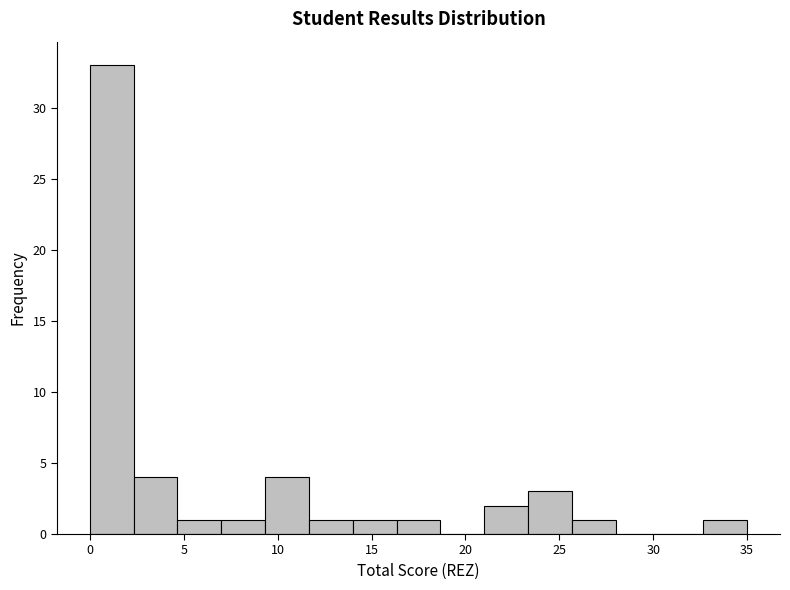

Reading left to right, transcribe this chart: for each bar, give the range it covers on the x-axis and its height. Neither the bar edges nor the heights are printed on the chart, so give them approximately, as read against the axes.

0.0 to 2.5: 33
2.5 to 4.5: 4
4.5 to 7.0: 1
7.0 to 9.5: 1
9.5 to 11.5: 4
11.5 to 14.0: 1
14.0 to 16.5: 1
16.5 to 18.5: 1
18.5 to 21.0: 0
21.0 to 23.5: 2
23.5 to 25.5: 3
25.5 to 28.0: 1
28.0 to 30.5: 0
30.5 to 32.5: 0
32.5 to 35.0: 1